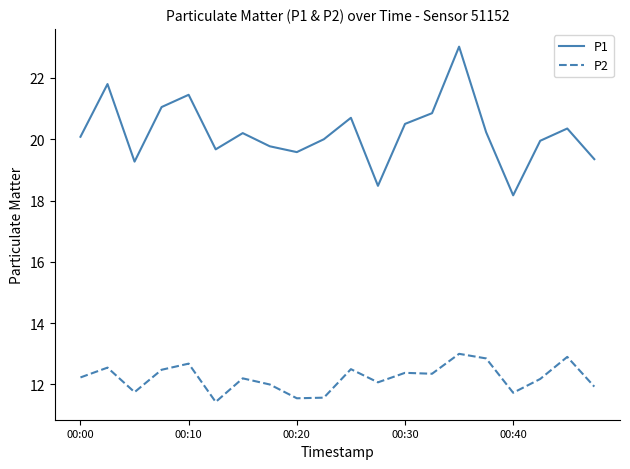

What is the lowest value of the P1 series?

18.2